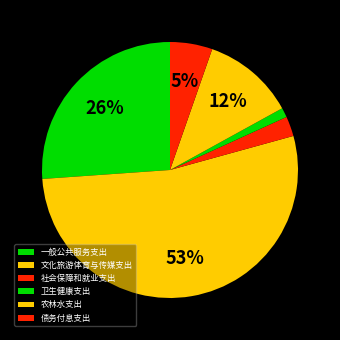

Is 文化旅游体育与传媒支出 the majority of the pie?

Yes